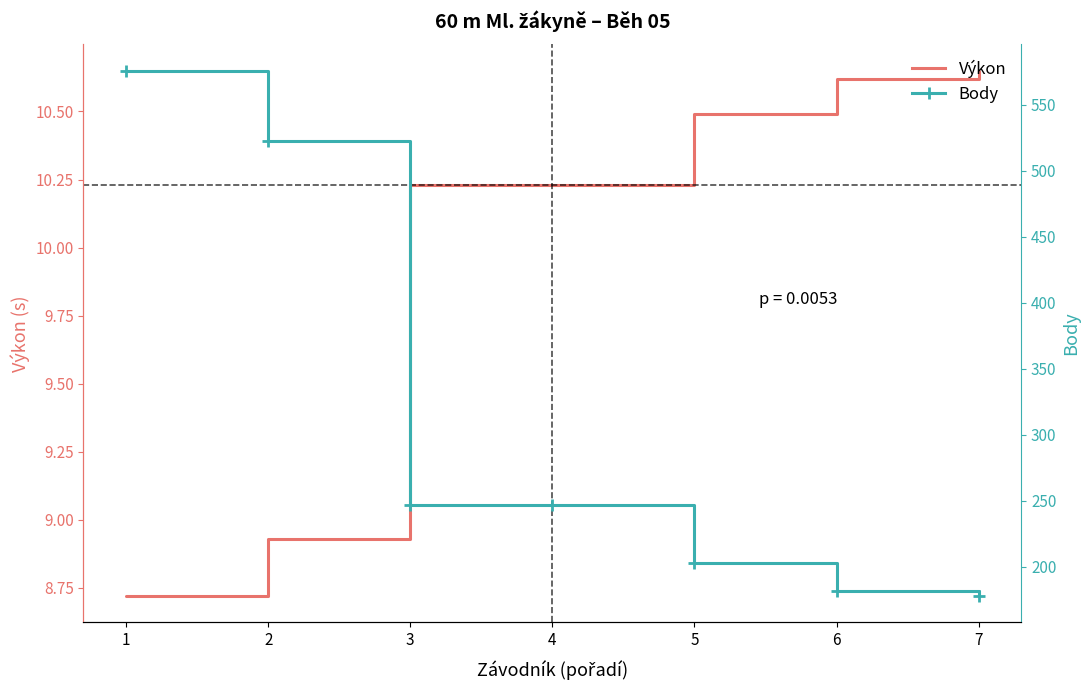

What is the difference between the maximum and second lowest values in the Výkon series?

1.7